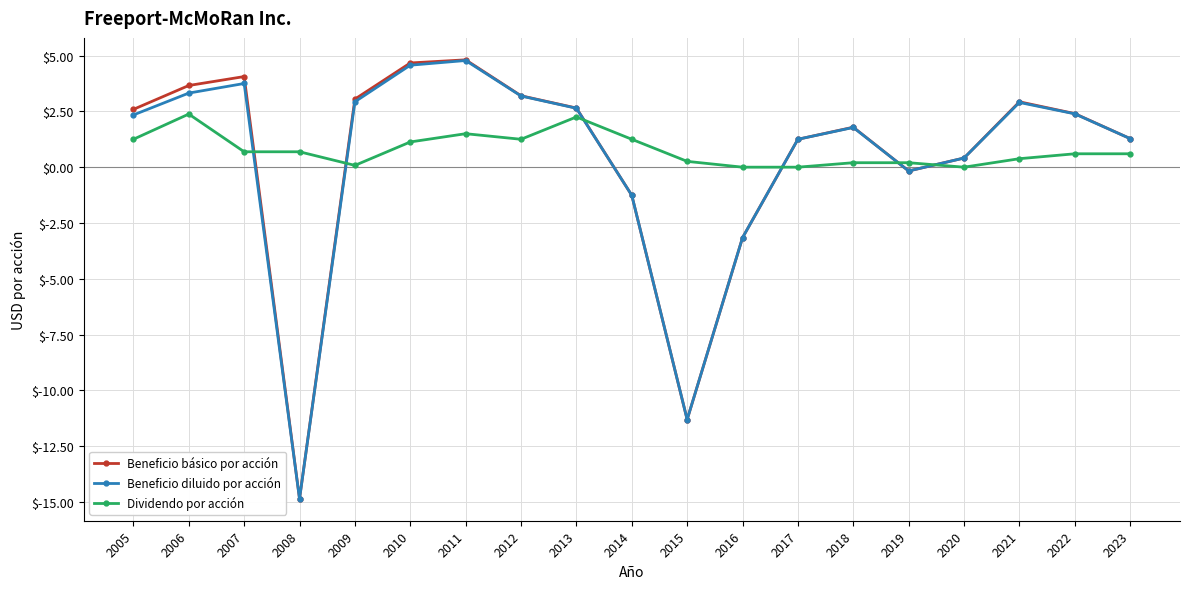

How many distinct data groups are displayed?

3